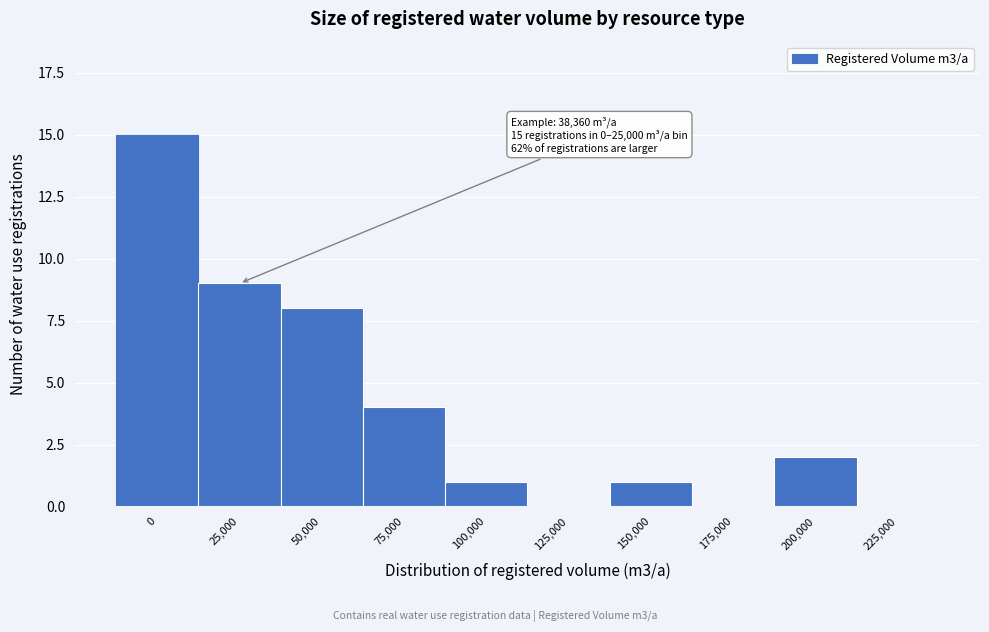

Reading left to right, transcribe all the data shown in this chart.

0=15	25,000=9	50,000=8	75,000=4	100,000=1	125,000=0	150,000=1	175,000=0	200,000=2	225,000=0